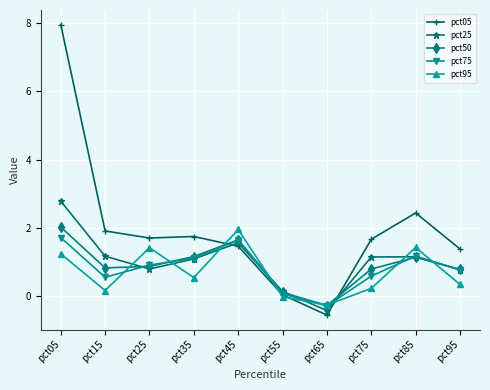

At which category is the sum across all series the highest?

pct05